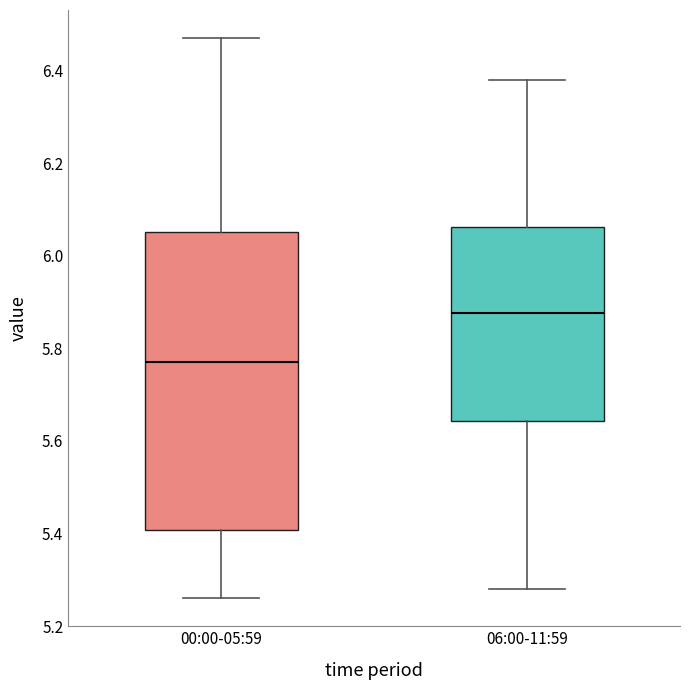

Comparing the boxes themselves (not the whiskers), which one is the tallest?

00:00-05:59